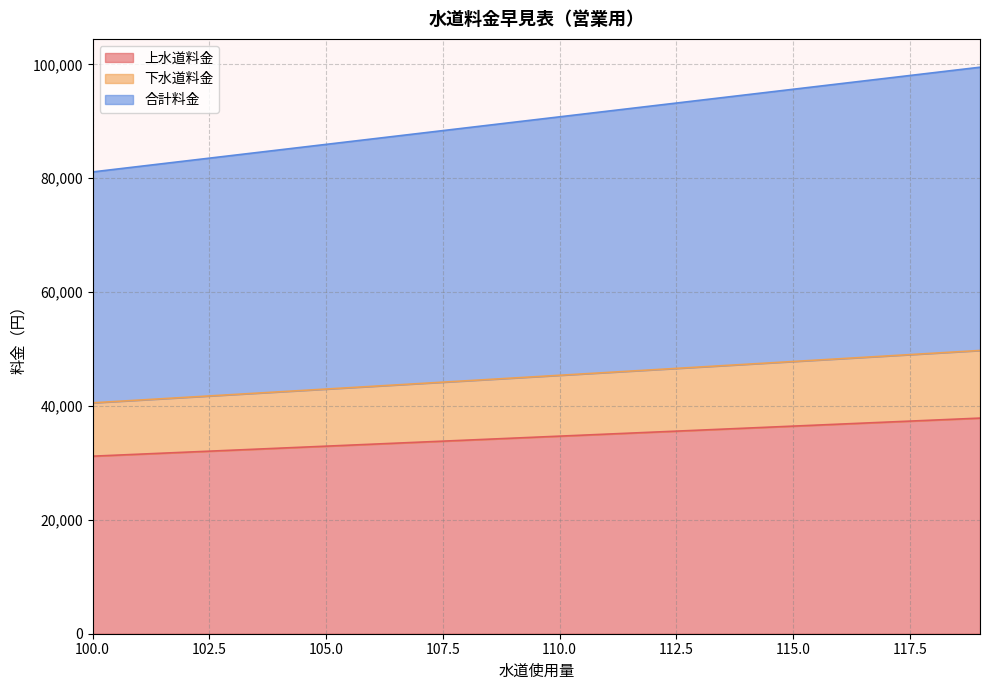

True or false: 上水道料金 and 下水道料金 intersect in this chart.

False